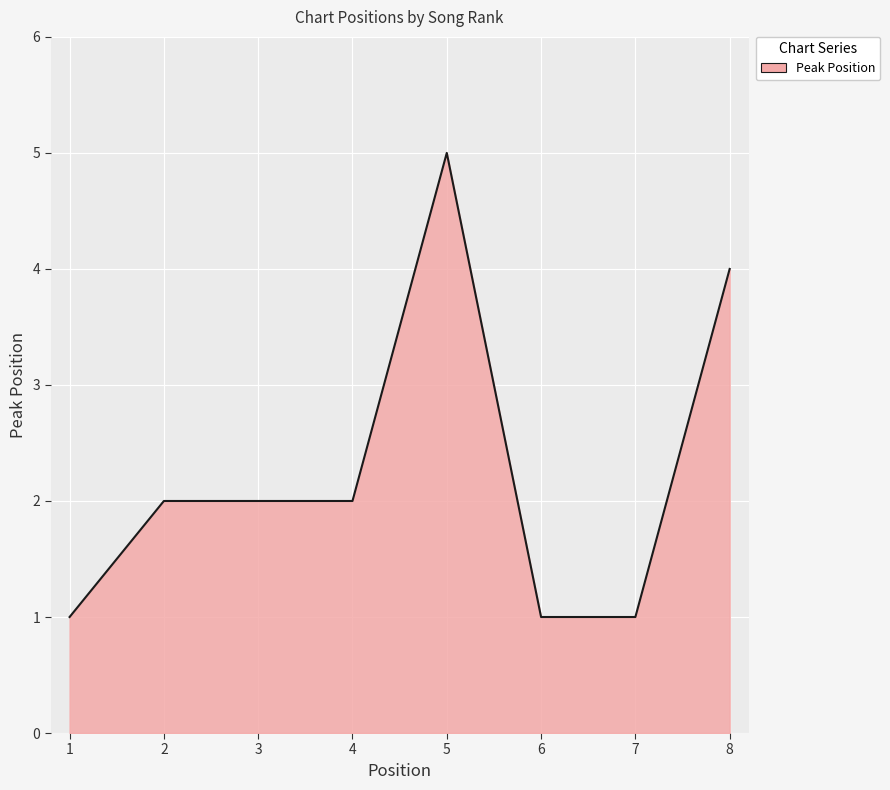

True or false: there are more than 2 points higher than both neighbors.

False